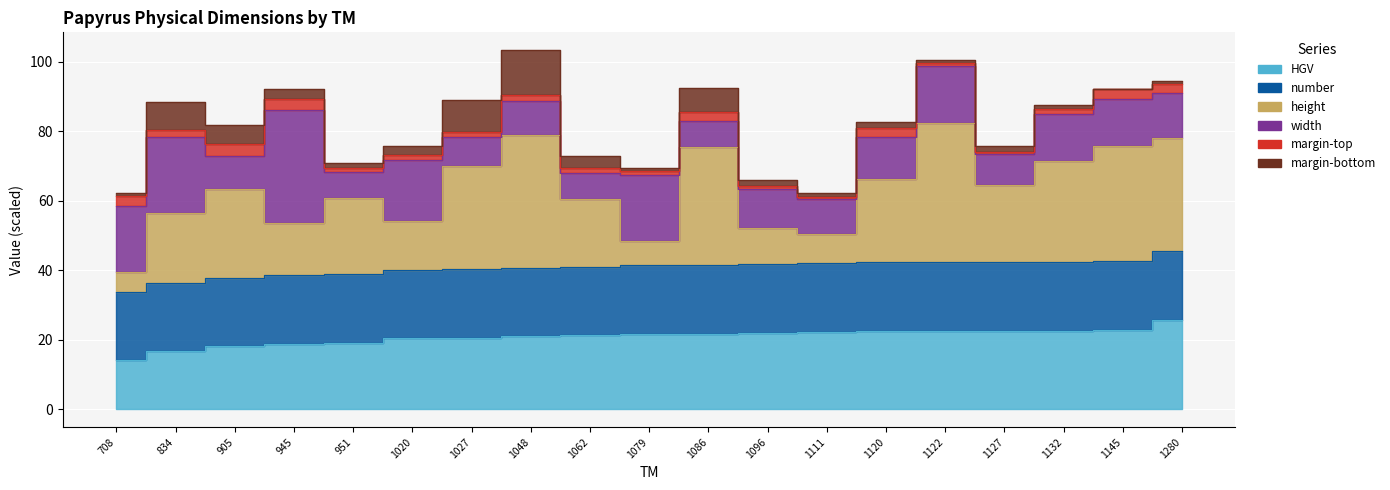

Which series changed the most between 1027 and 1062?

height